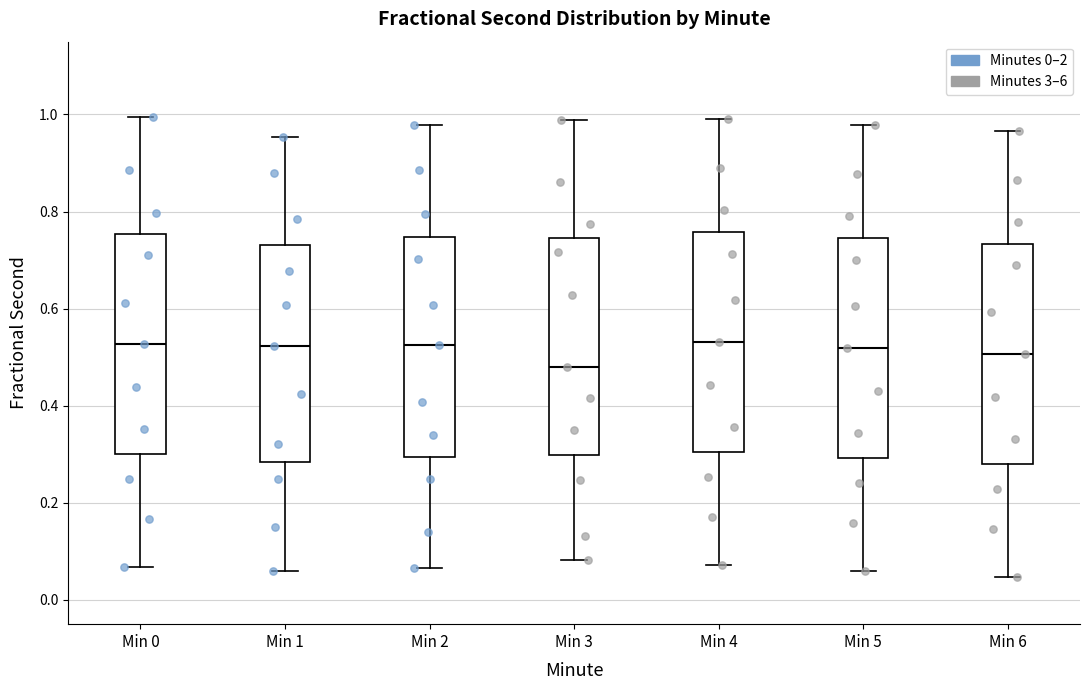

Where does the upper whisker of the box for Min 1 end on the y-axis? The values are not printed on the chart, so give them approximately, as read against the axis.

0.96